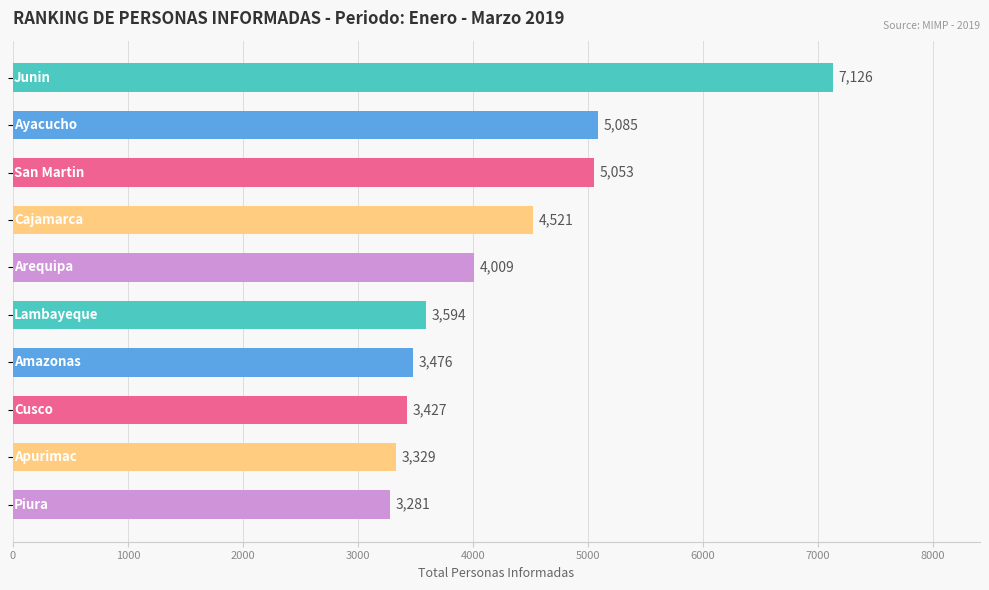

What is the value of the 10th bar from the top?

3281